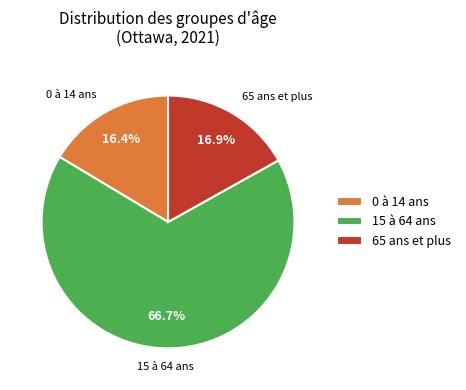

Between 65 ans et plus and 0 à 14 ans, which is larger?

65 ans et plus